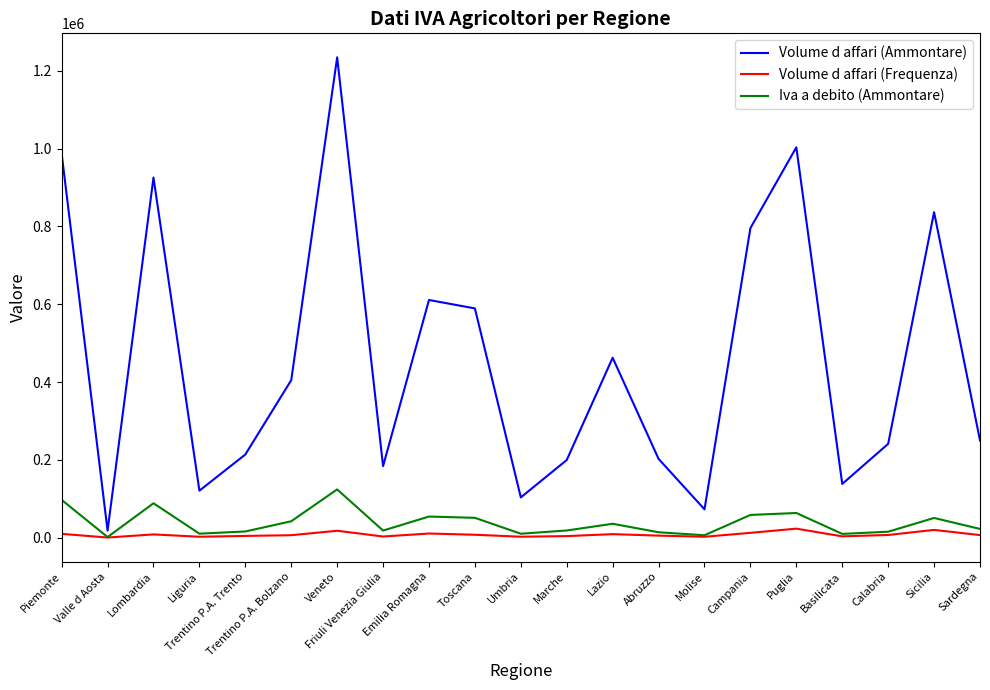

What is the maximum value shown in the chart?

1234737